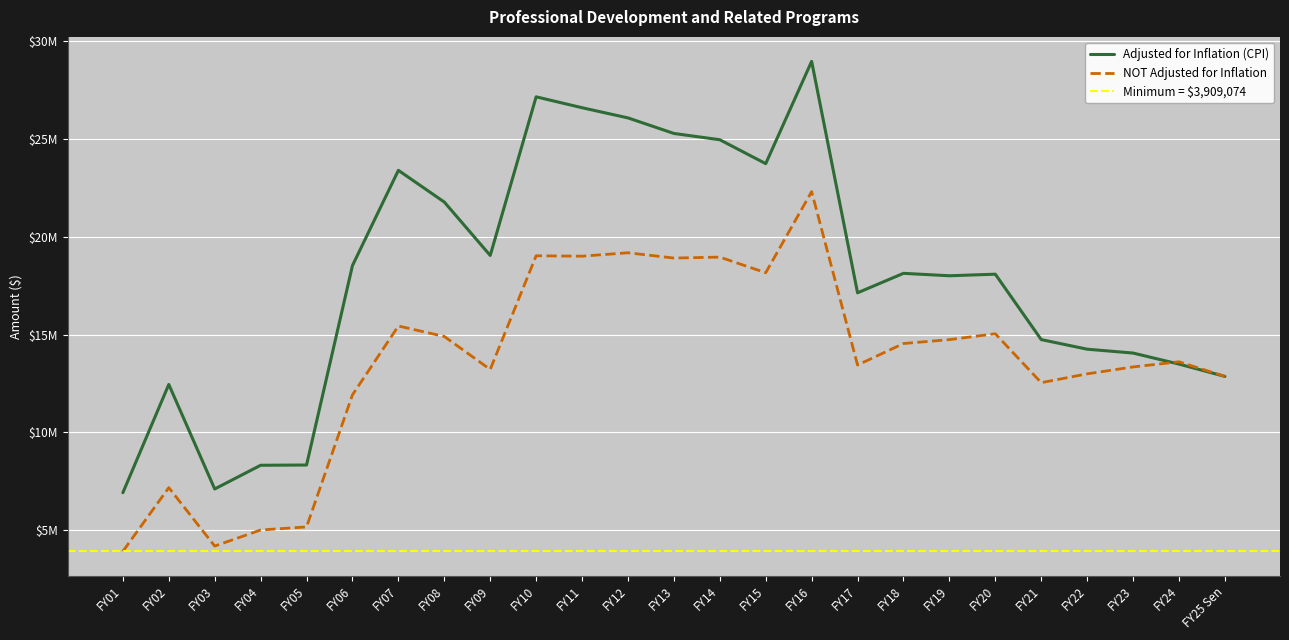

True or false: NOT Adjusted for Inflation and Adjusted for Inflation (CPI) intersect in this chart.

True